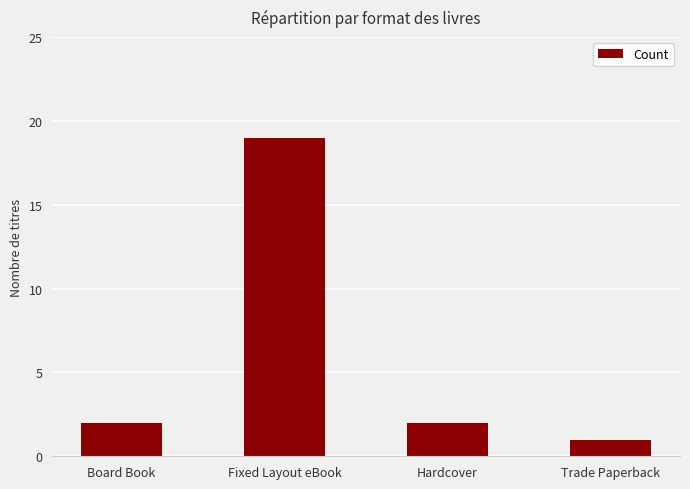

Is it true that the value at Fixed Layout eBook is 19?

True